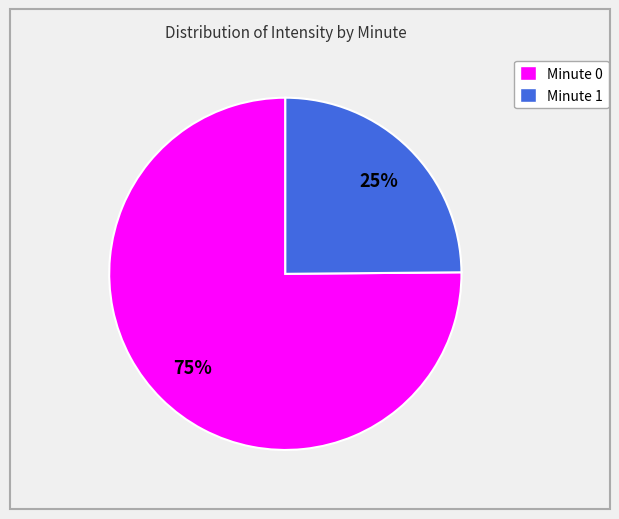

Which category has the smallest portion of the pie?

Minute 1